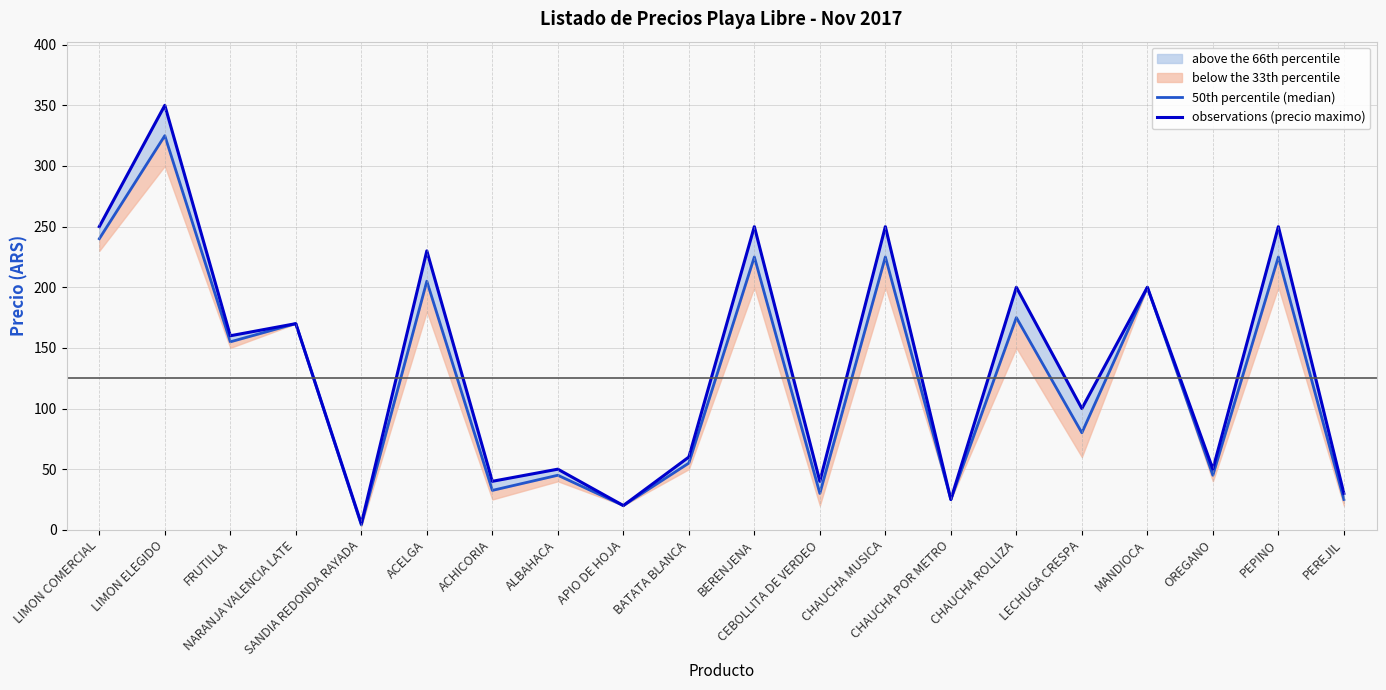

How many data points in 50th percentile (median) are above 155?

9